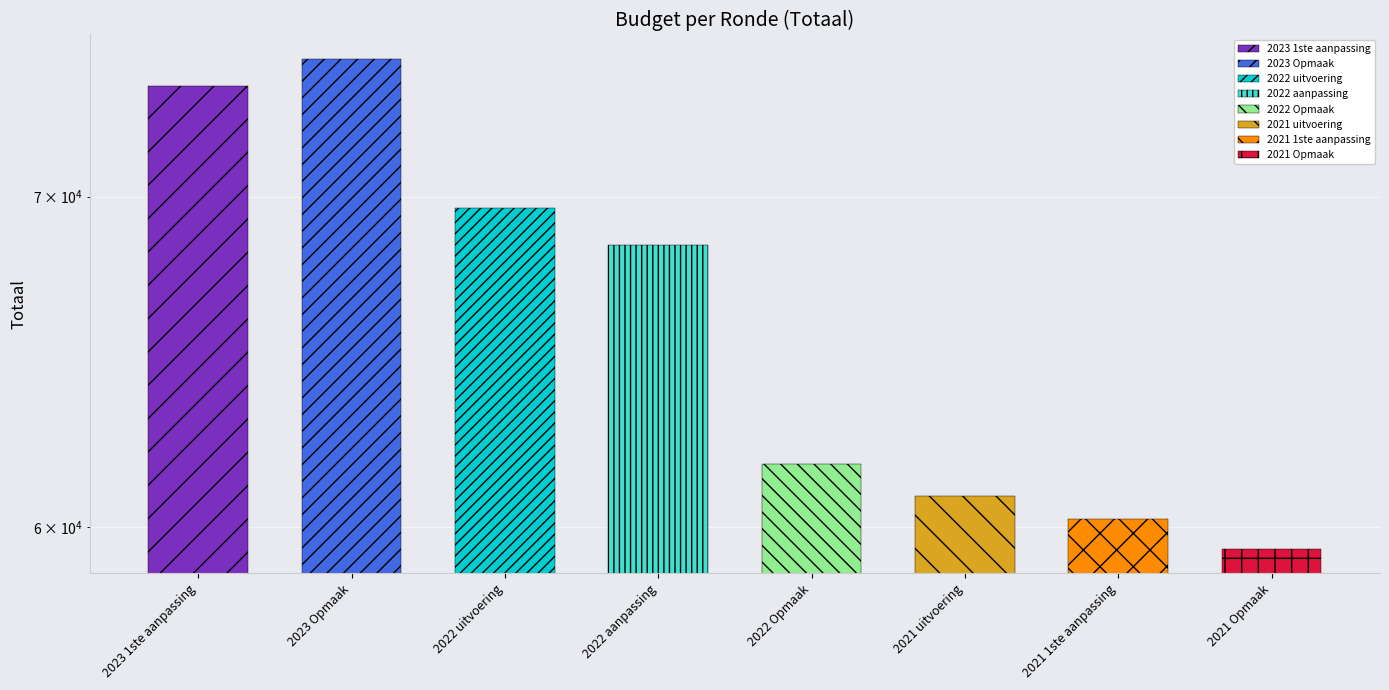

What is the label of the 6th bar from the left?

2021 uitvoering